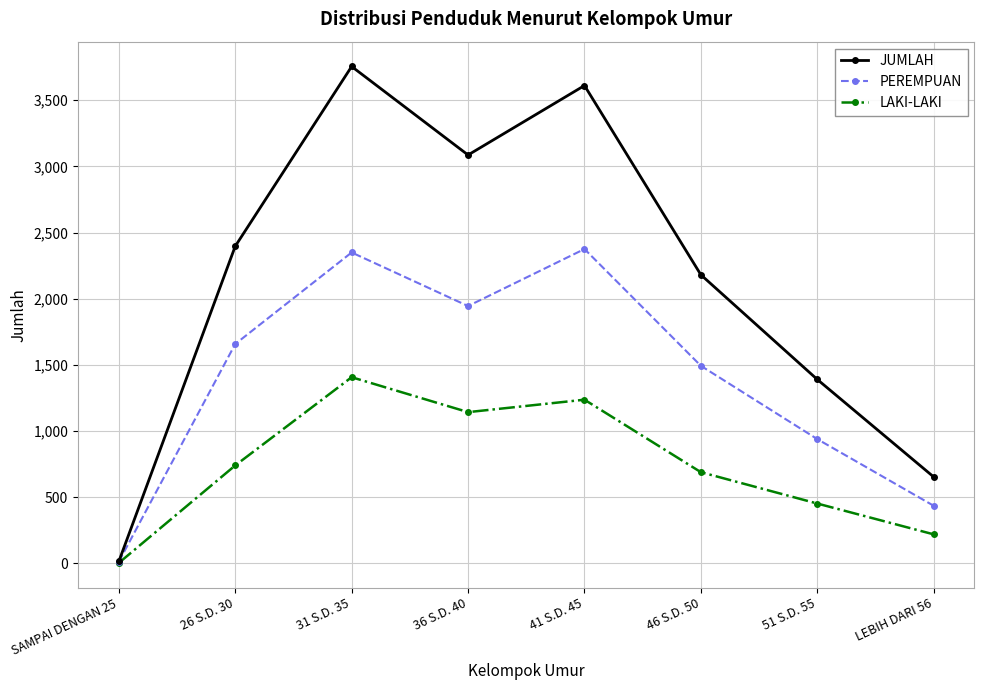

Which series has the largest range (max minus min)?

JUMLAH